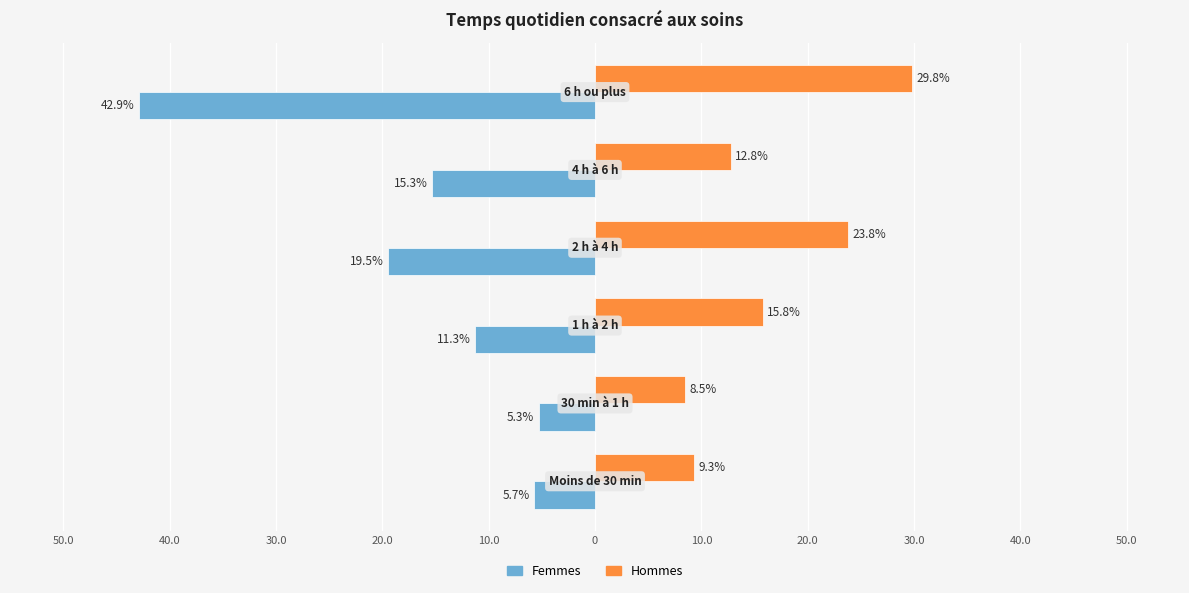

Which series has the largest total across all categories?

Hommes